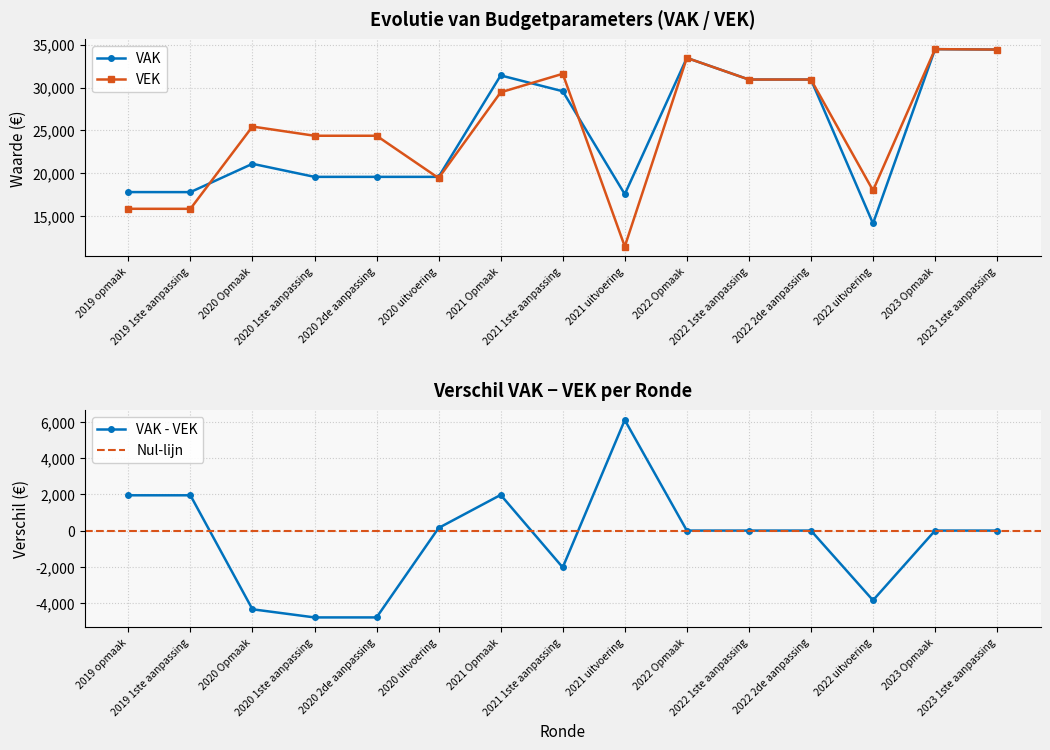

At which category does VEK reach its first local valley?

2019 1ste aanpassing